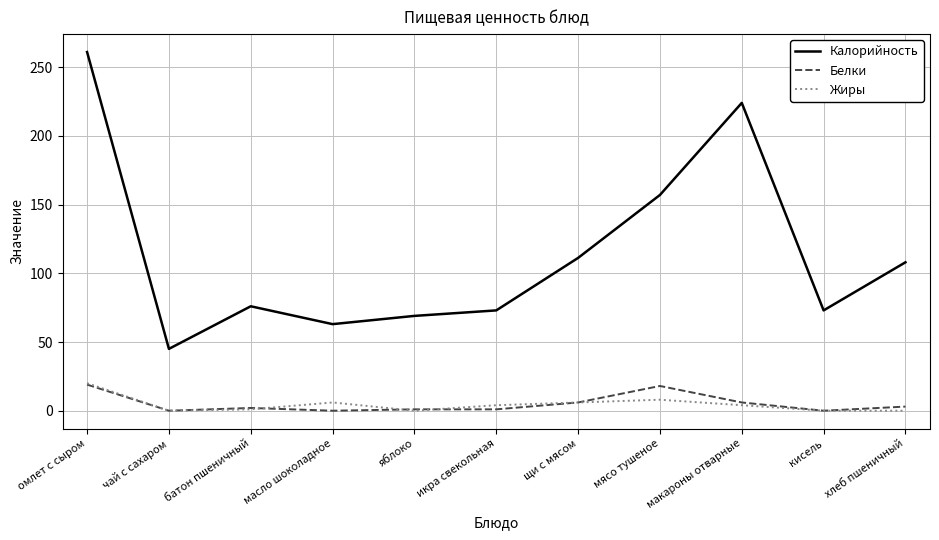

At хлеб пшеничный, list the series in order from largest to smallest.

Калорийность, Белки, Жиры